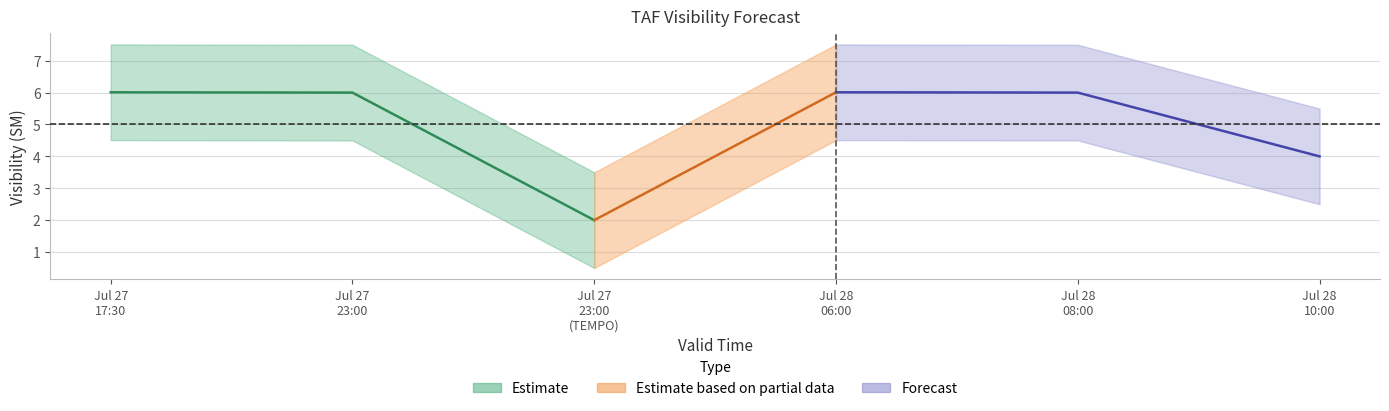

The value of visibility at 2025-07-28 06:00 is 6.0. True or false?

True